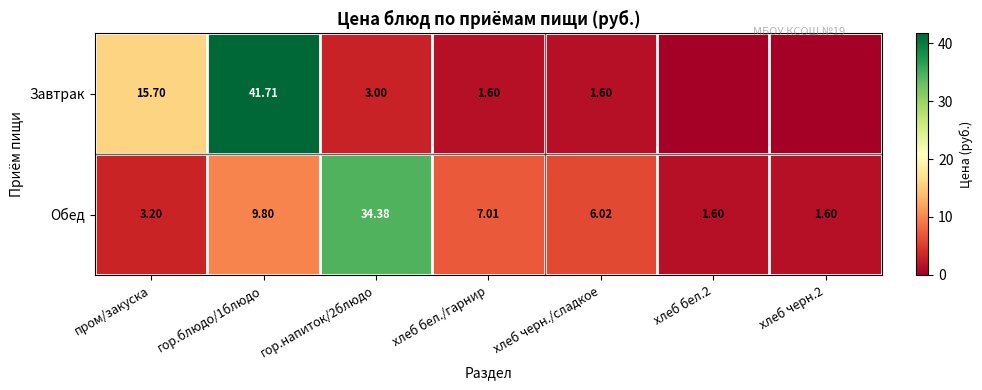

What is the maximum value shown in the chart?

41.7